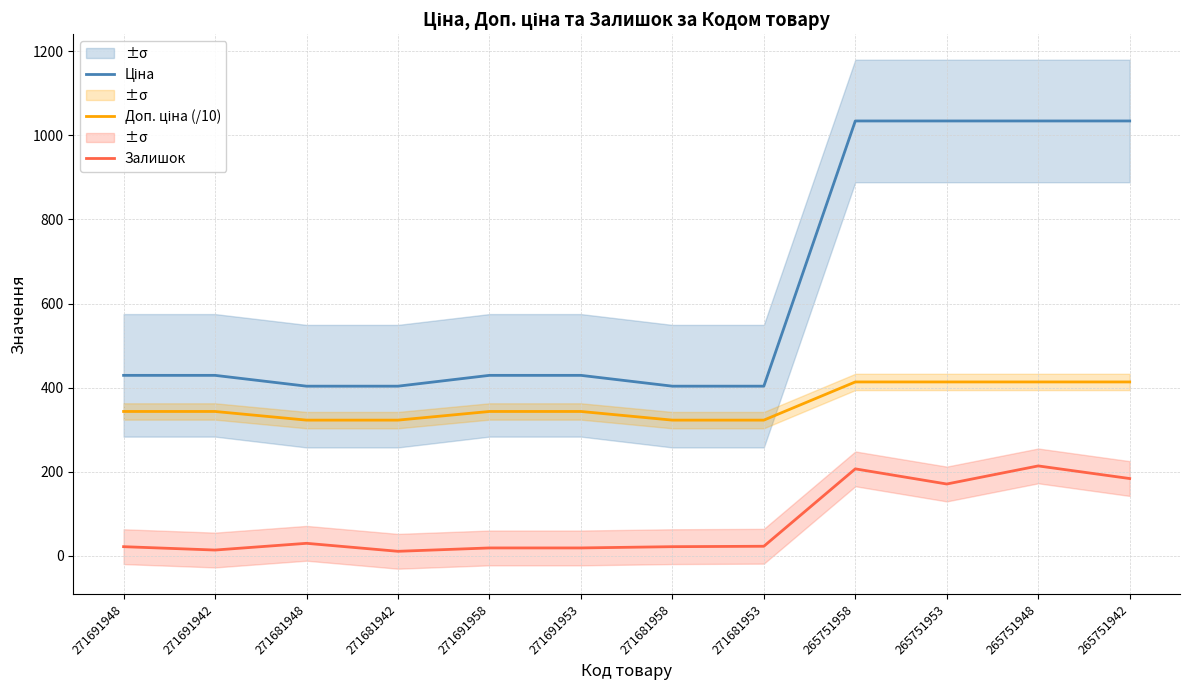

True or false: Доп. ціна (/10) and Залишок intersect in this chart.

False